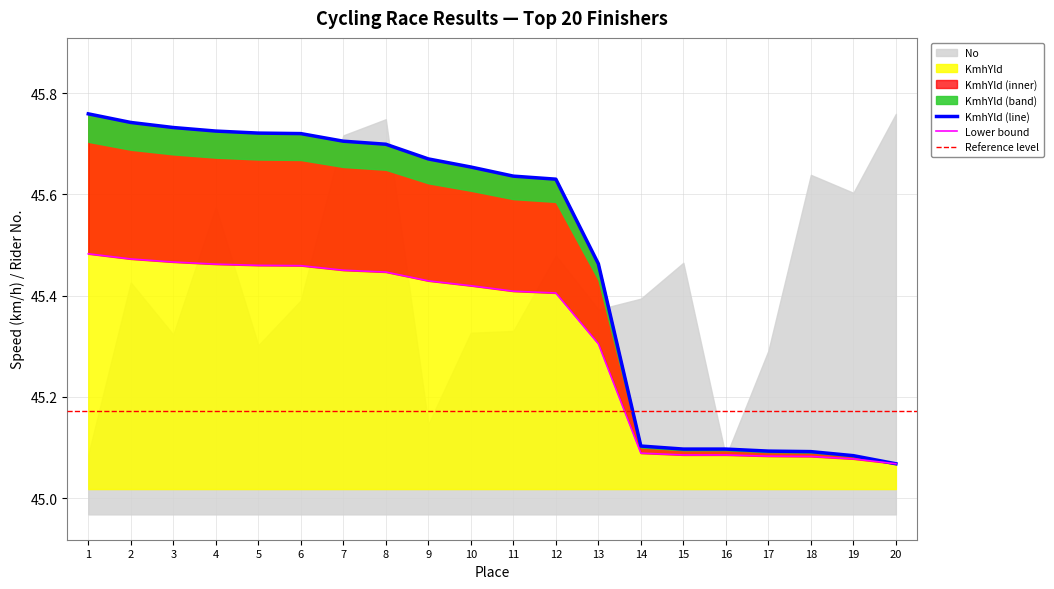

The KmhYld series shows 68.1 at 1. True or false?

False